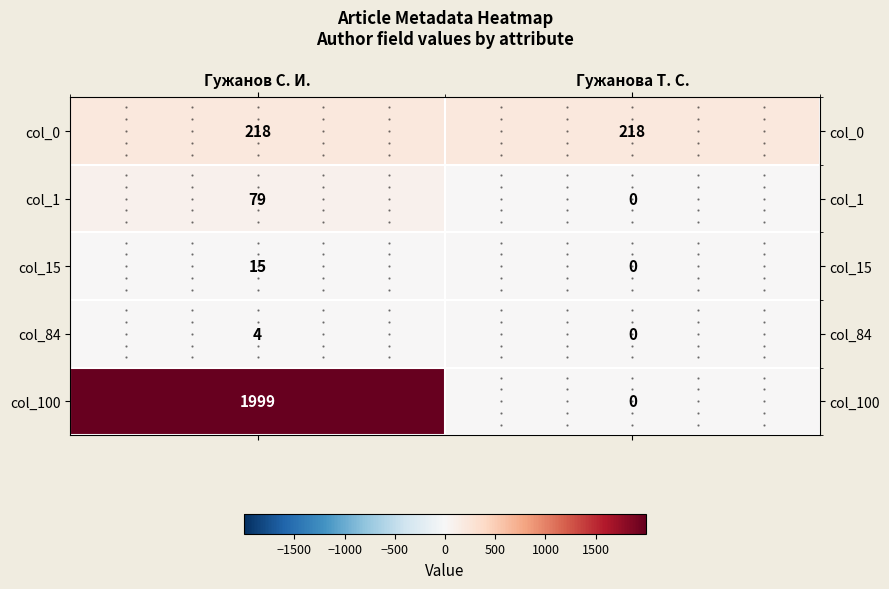

What is the difference between the col_84 values at Гужанова Т. С. and Гужанов С. И.?

4